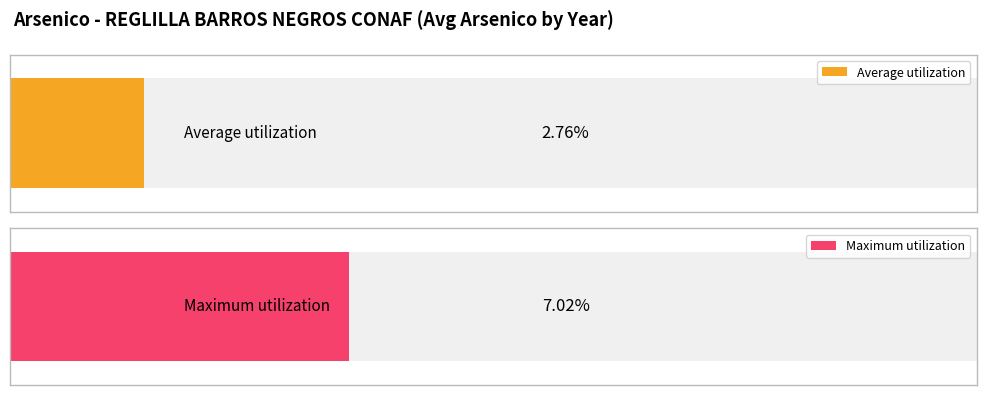

Rank the series by their maximum value, from highest to lowest.

Maximum utilization, Average utilization